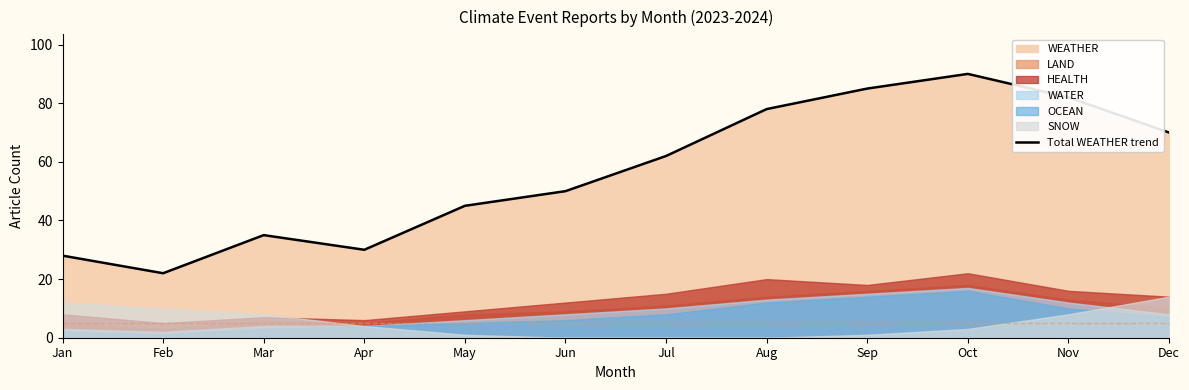

The value at Mar is 35. True or false?

True